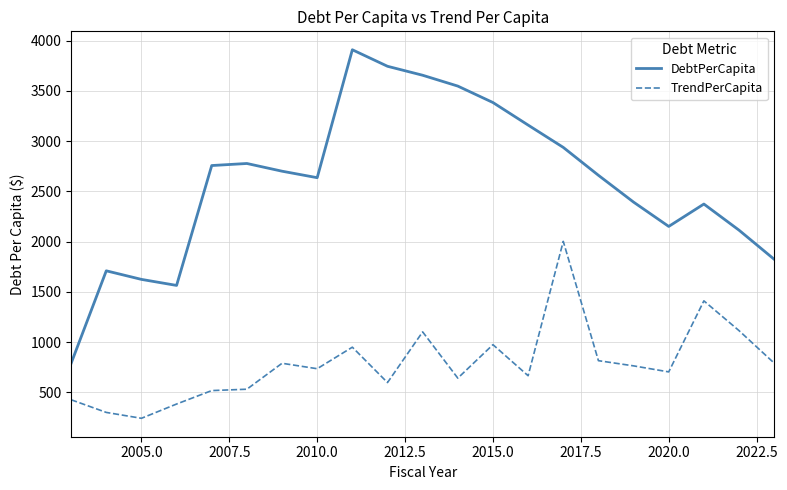

Which series has the largest total across all categories?

DebtPerCapita